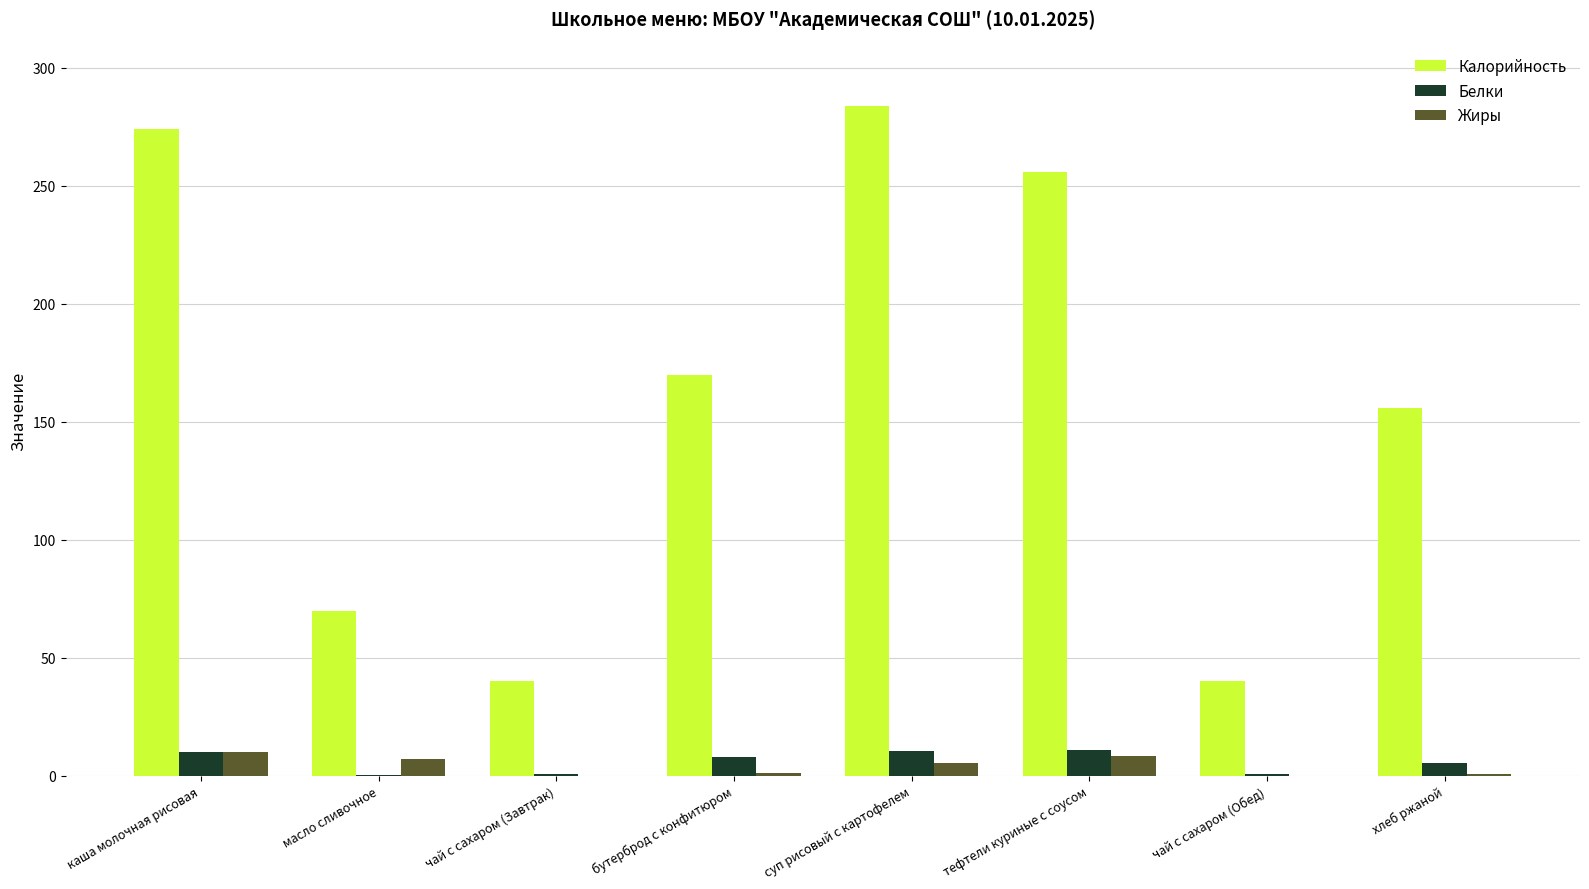

Which series has the largest total across all categories?

Калорийность